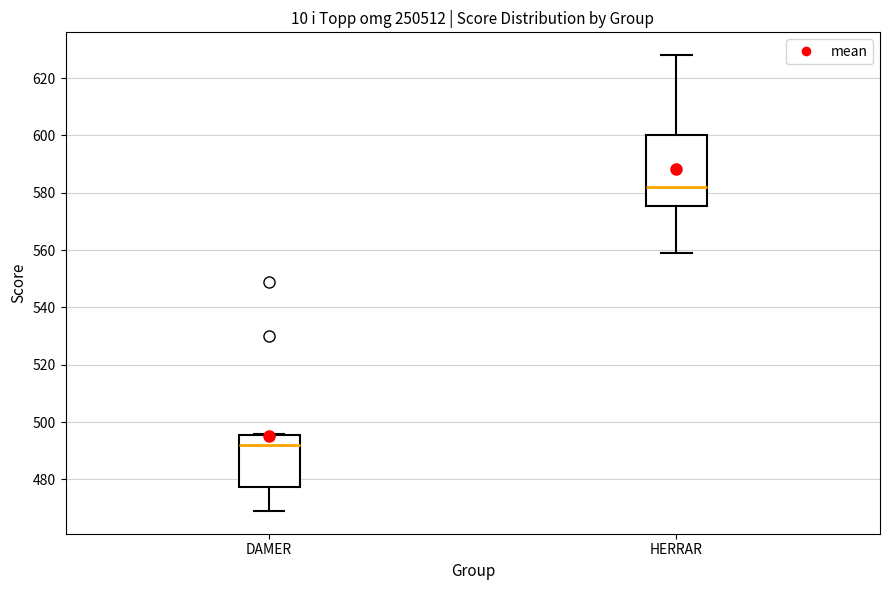

Which box is the tallest, from its lower edge to its upper edge?

HERRAR